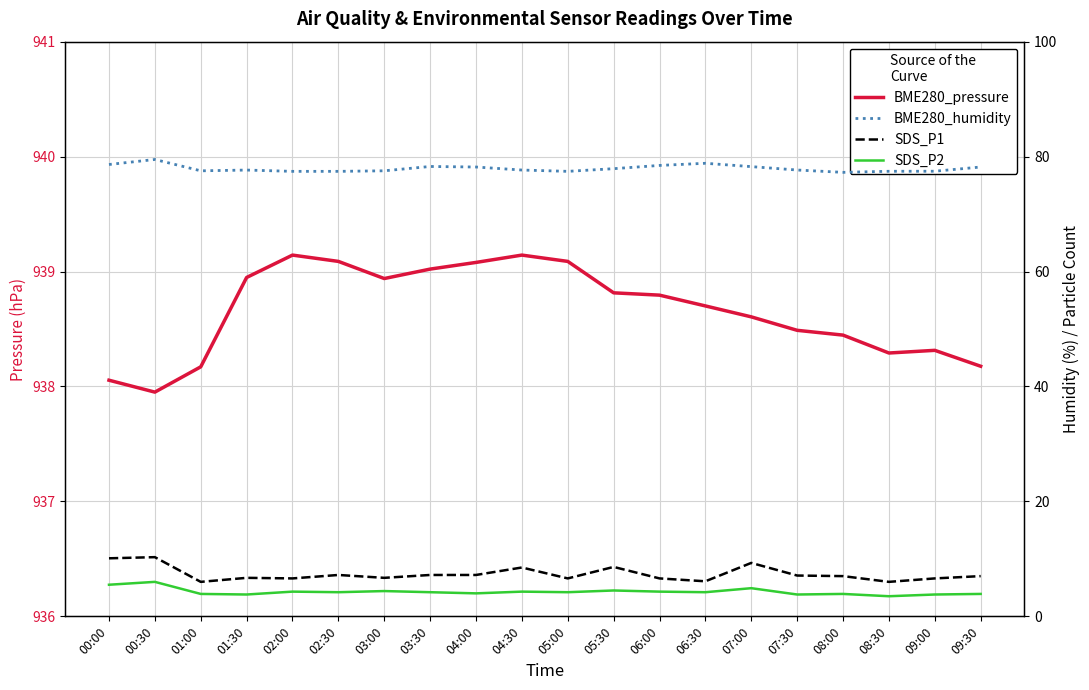

At which label is BME280_humidity closest to 78?

05:30